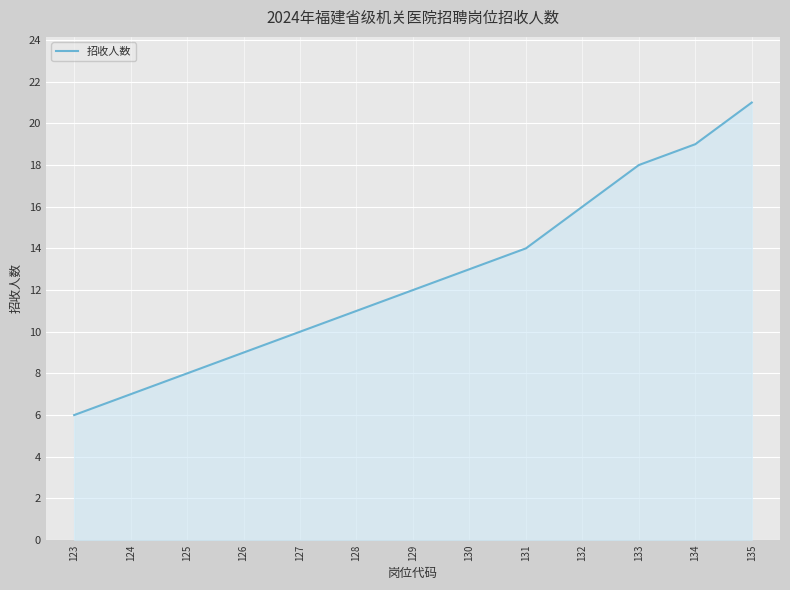

Count the number of categories in the chart.

13